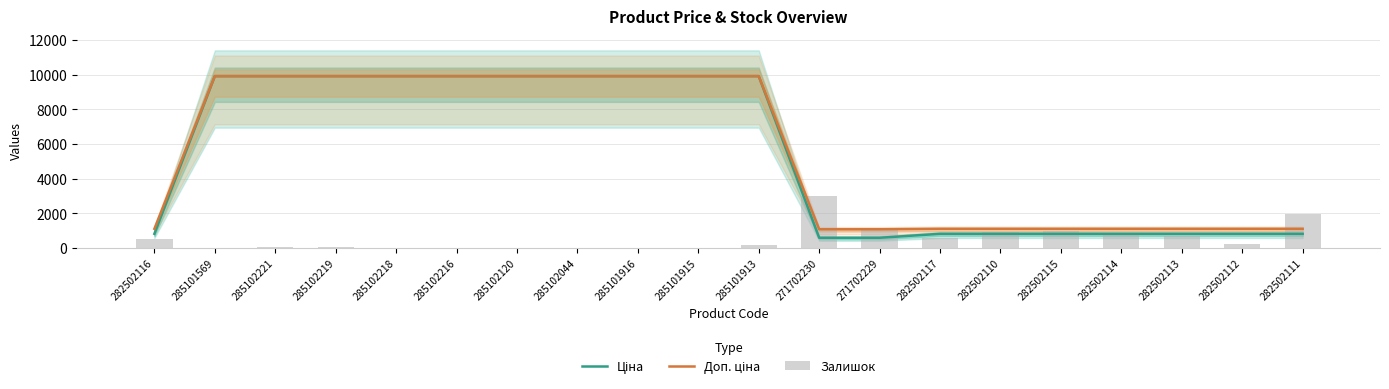

What is the sum of the Залишок values at 285102221 and 282502115?

1019.5